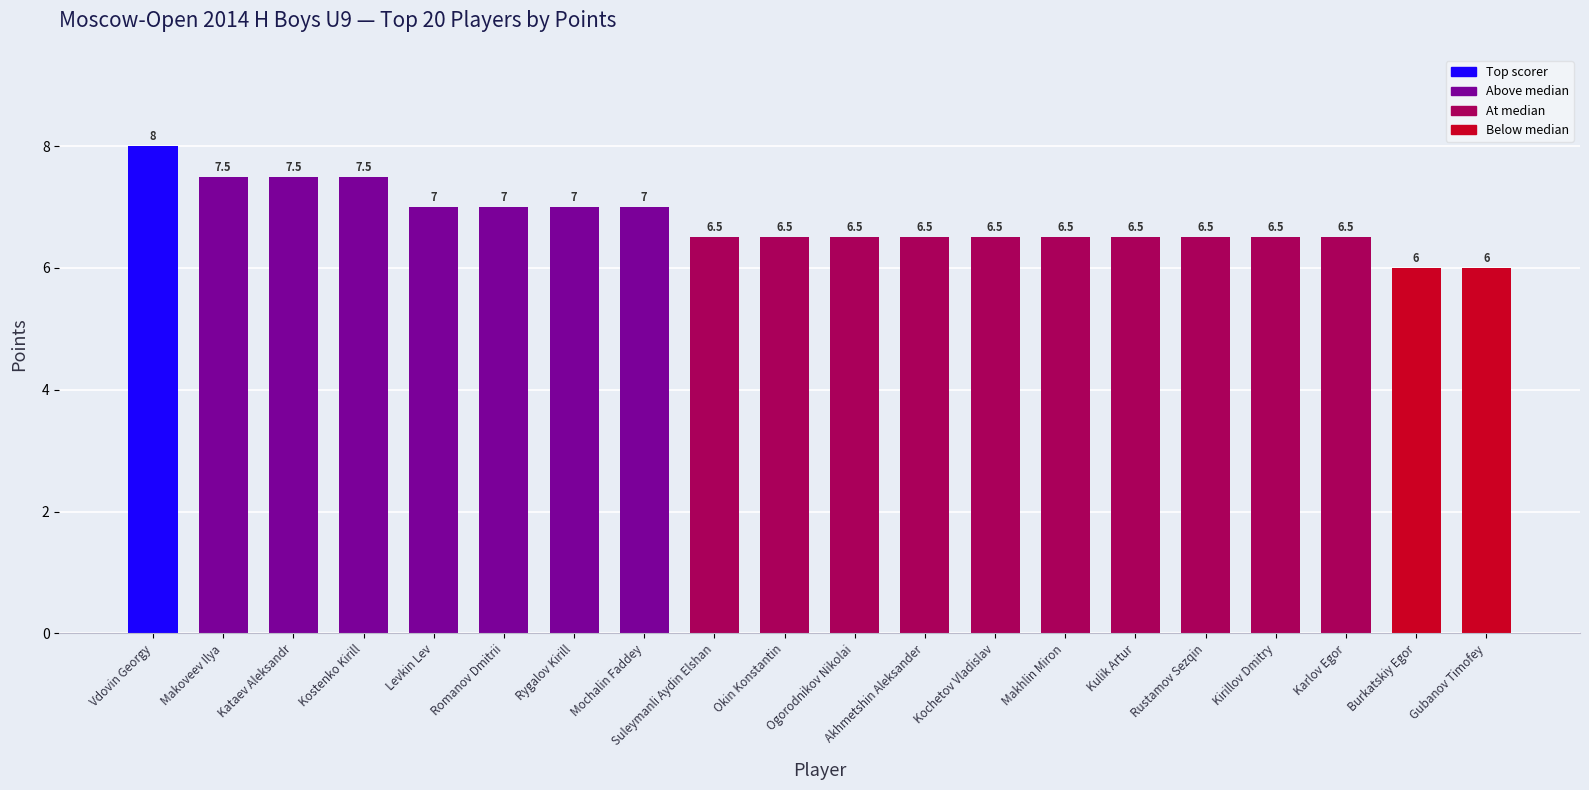

Which category has the highest value across all series?

Vdovin Georgy